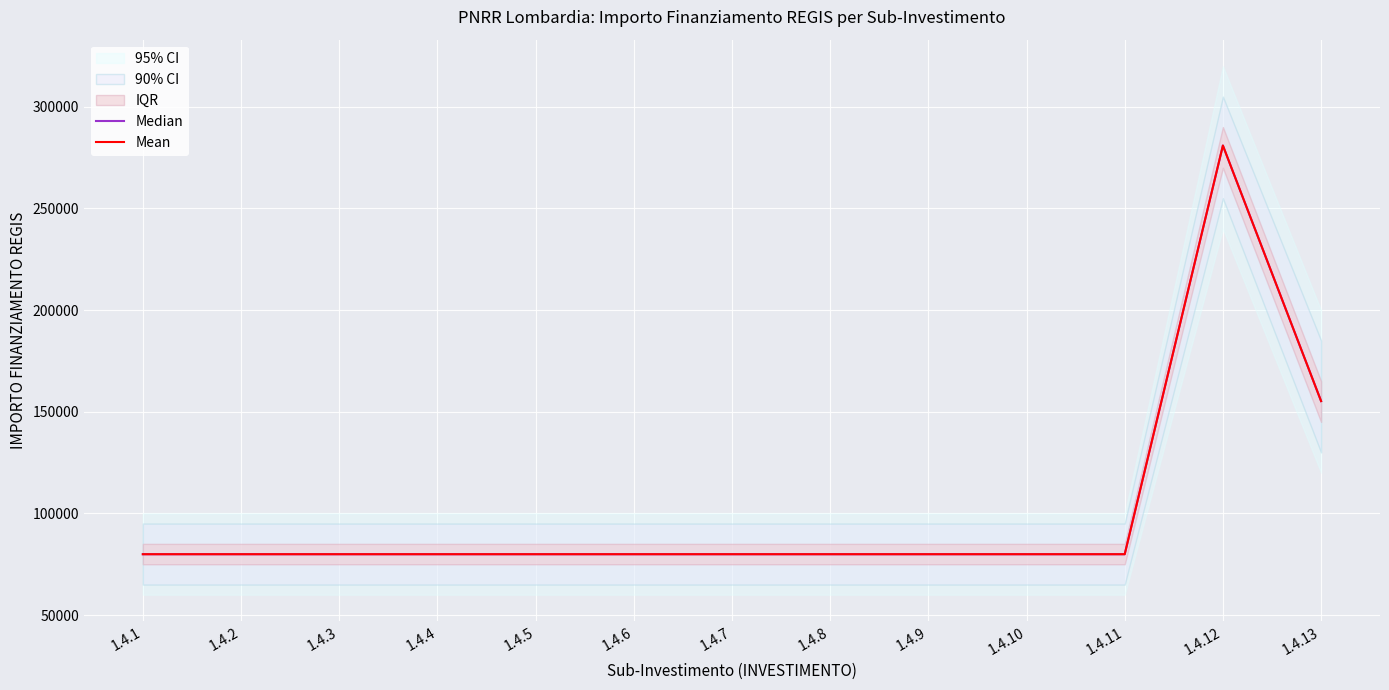

Which category has the lowest value in the Median series?

1.4.1